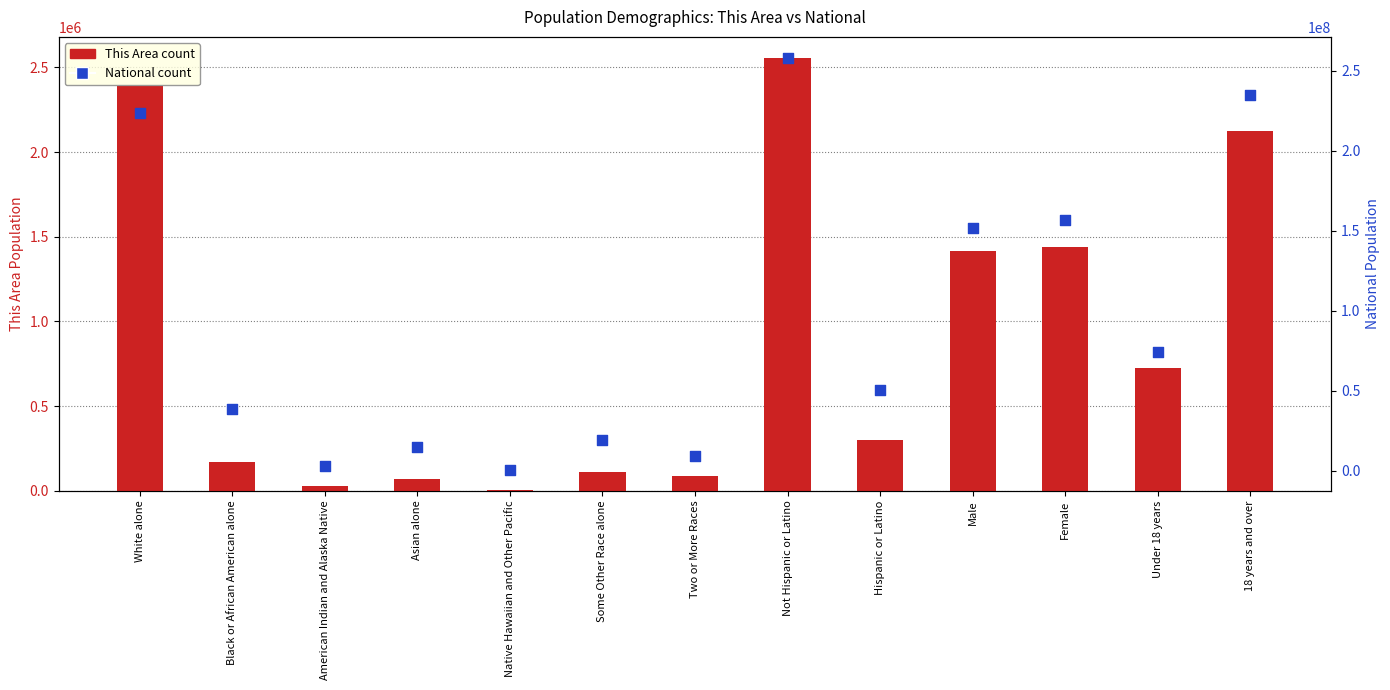

What are all the series names shown in the legend?

This Area, National